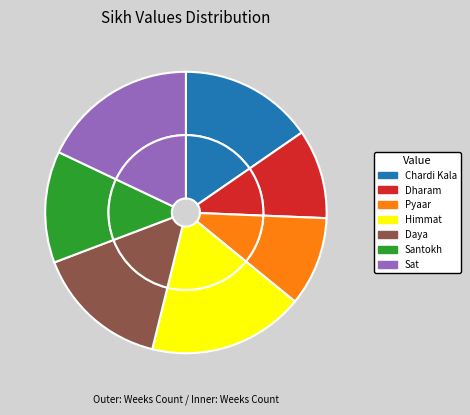

What percentage do Daya and Himmat together represent?

33.3%